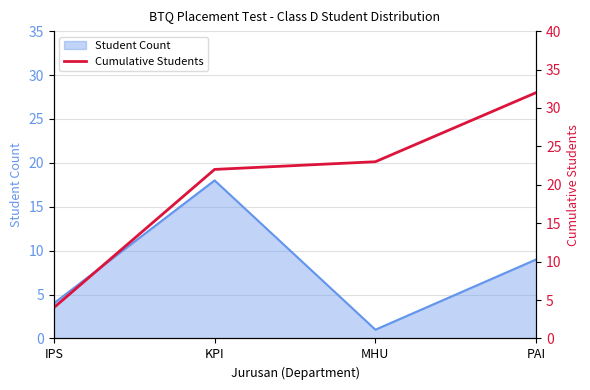

Where does the data first go above 23?

PAI